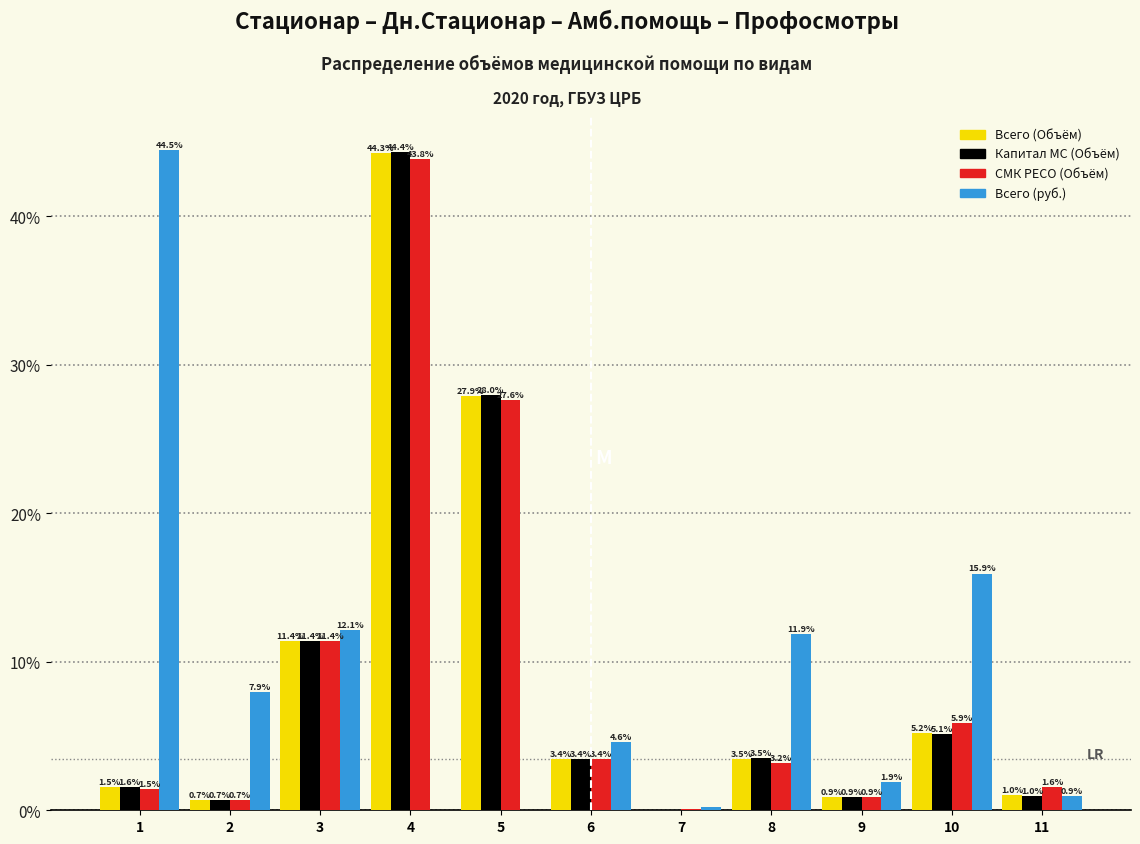

At which category is the sum across all series the highest?

4